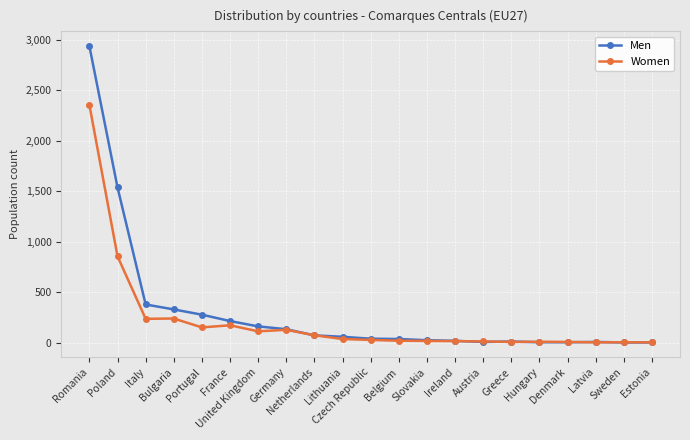

How many lines are shown in the chart?

2